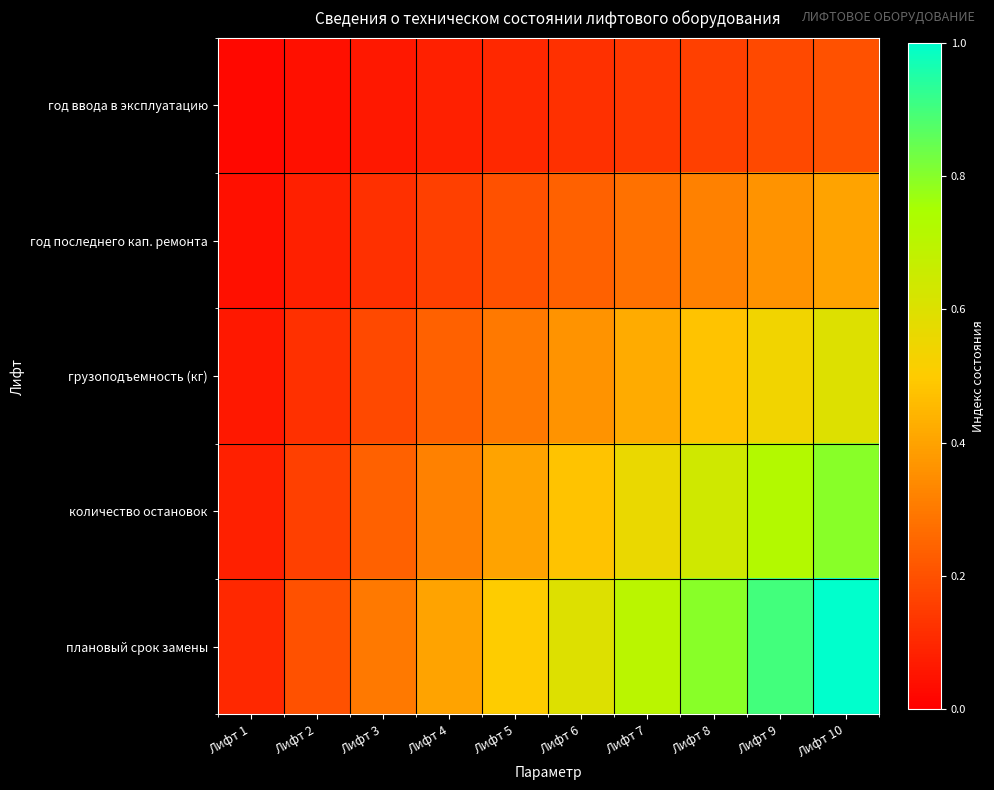

Reading left to right, transcribe all the data shown in this chart.

год ввода в эксплуатацию: Лифт 1=0.0	Лифт 2=0.0	Лифт 3=0.1	Лифт 4=0.1	Лифт 5=0.1	Лифт 6=0.1	Лифт 7=0.1	Лифт 8=0.2	Лифт 9=0.2	Лифт 10=0.2
год последнего кап. ремонта: Лифт 1=0.0	Лифт 2=0.1	Лифт 3=0.1	Лифт 4=0.2	Лифт 5=0.2	Лифт 6=0.2	Лифт 7=0.3	Лифт 8=0.3	Лифт 9=0.4	Лифт 10=0.4
грузоподъемность (кг): Лифт 1=0.1	Лифт 2=0.1	Лифт 3=0.2	Лифт 4=0.2	Лифт 5=0.3	Лифт 6=0.4	Лифт 7=0.4	Лифт 8=0.5	Лифт 9=0.5	Лифт 10=0.6
количество остановок: Лифт 1=0.1	Лифт 2=0.2	Лифт 3=0.2	Лифт 4=0.3	Лифт 5=0.4	Лифт 6=0.5	Лифт 7=0.6	Лифт 8=0.6	Лифт 9=0.7	Лифт 10=0.8
плановый срок замены: Лифт 1=0.1	Лифт 2=0.2	Лифт 3=0.3	Лифт 4=0.4	Лифт 5=0.5	Лифт 6=0.6	Лифт 7=0.7	Лифт 8=0.8	Лифт 9=0.9	Лифт 10=1.0